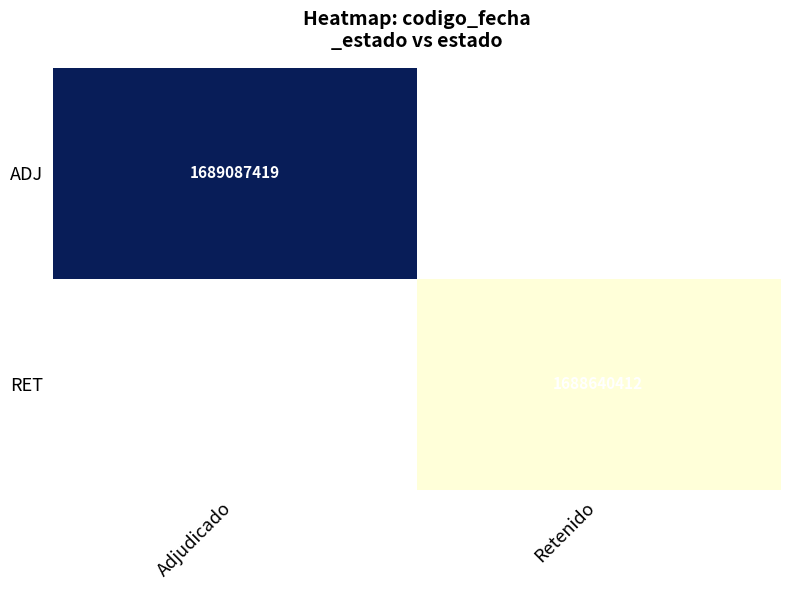

At how many categories does at least one series exceed 1688716401?

1